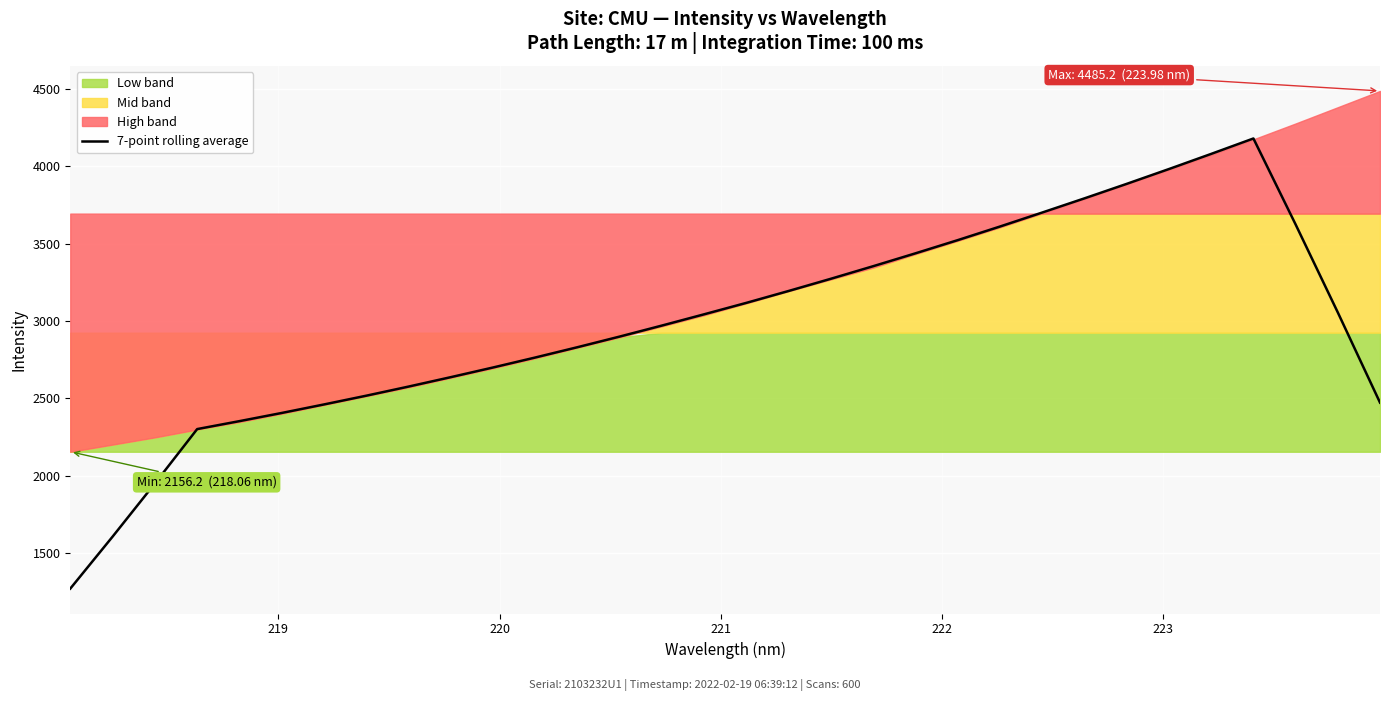

What is the minimum value for 7-point rolling average?

1272.6